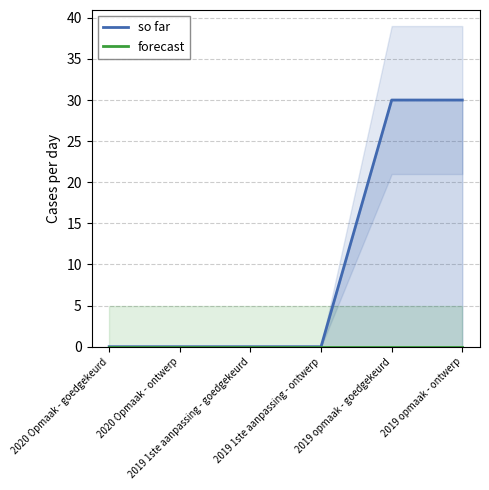

Reading left to right, what are all the values shown in this chart?

so far: 0	0	0	0	30	30
forecast: 0	0	0	0	0	0